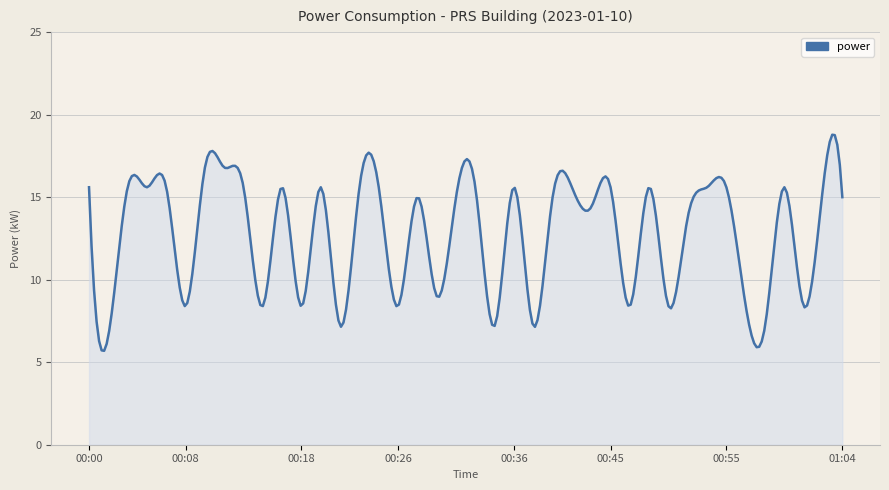

What is the smallest value displayed?

5.7